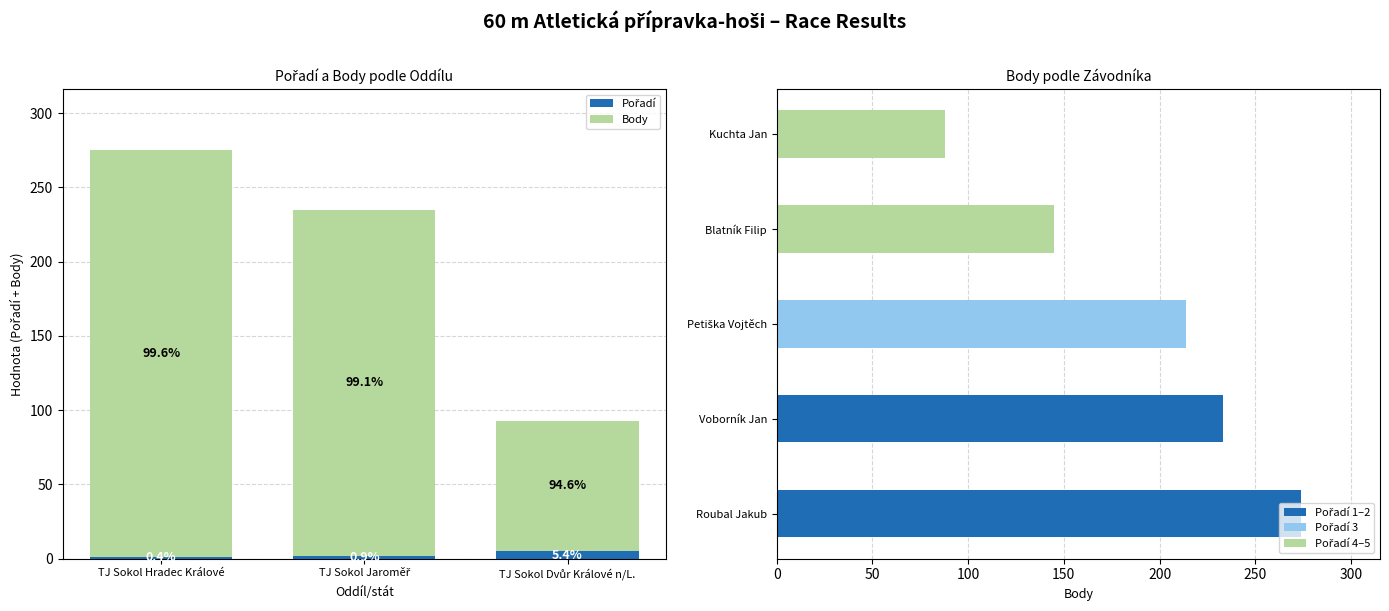

What is the difference between the Body values at TJ Sokol Dvůr Králové n/L. and TJ Sokol Hradec Králové?

186